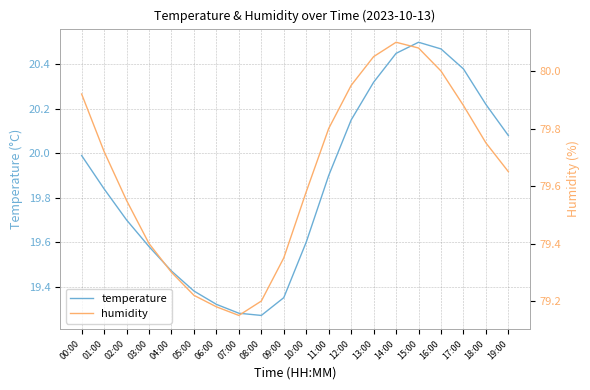

What value does the temperature series have at 04:00?

19.5